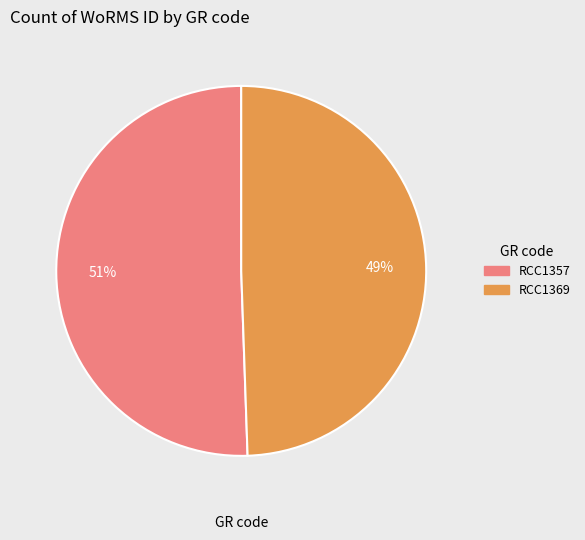

True or false: RCC1357 accounts for 62% of the total.

False